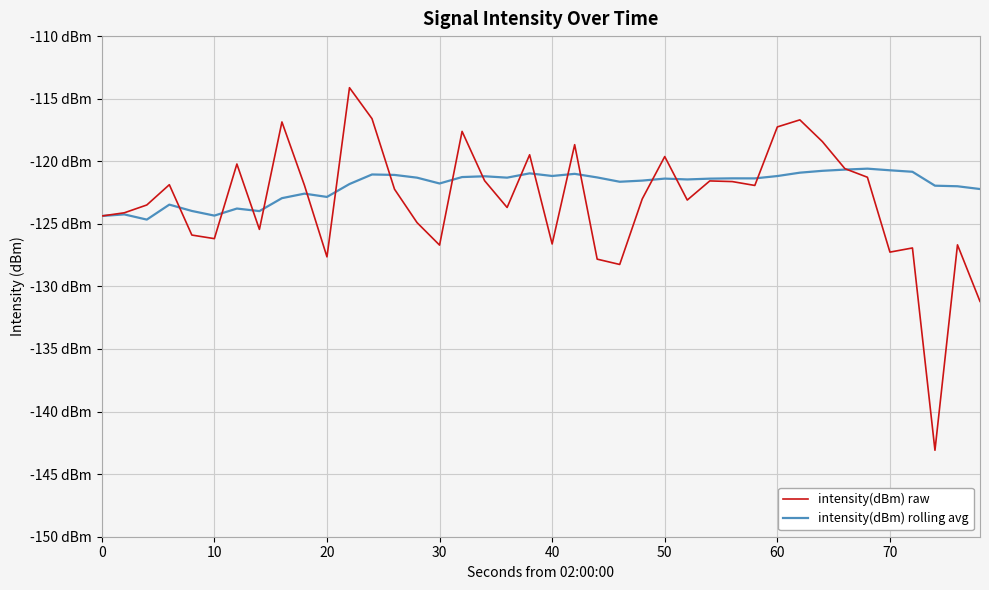

What is the value of the intensity(dBm) rolling avg point at the 4th from the left?

-123.5